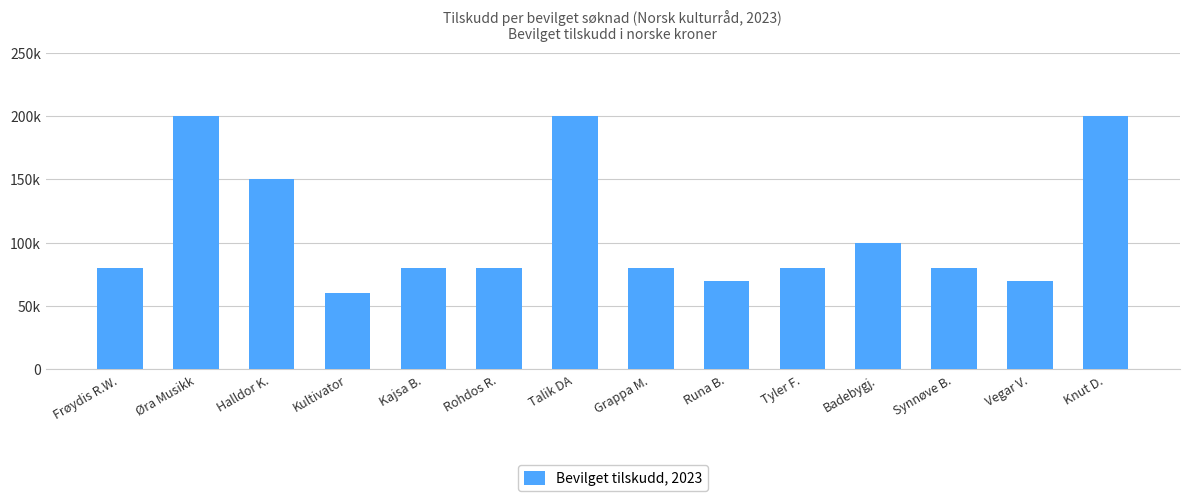

Are the bars horizontal?

No